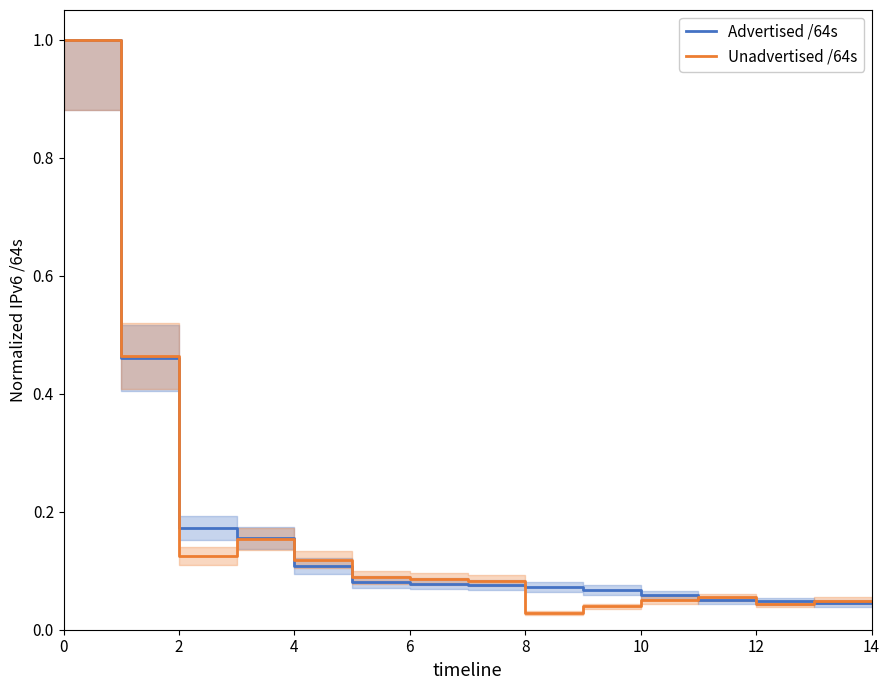

At which label is Advertised /64s closest to 0?

14